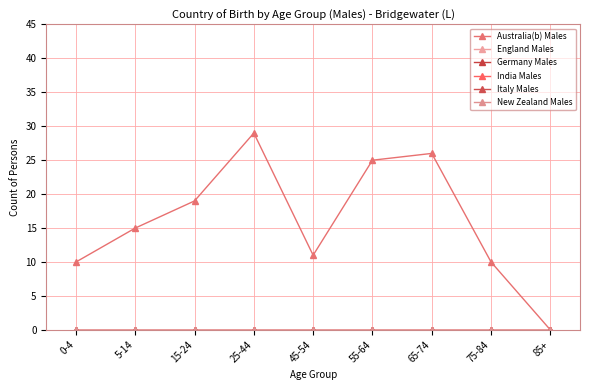

Does the chart have visible grid lines?

Yes